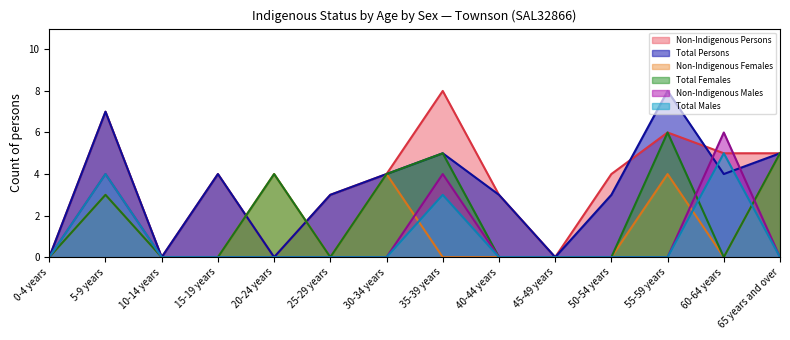

What is the sum of the Total Males values at 60-64 years and 40-44 years?

5